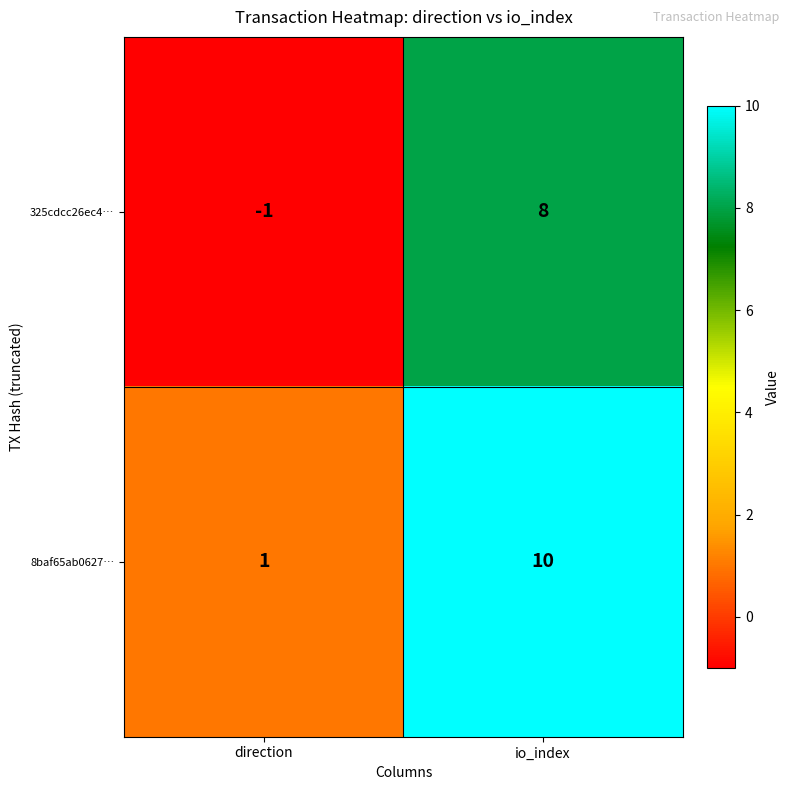

What is the greatest value displayed?

10